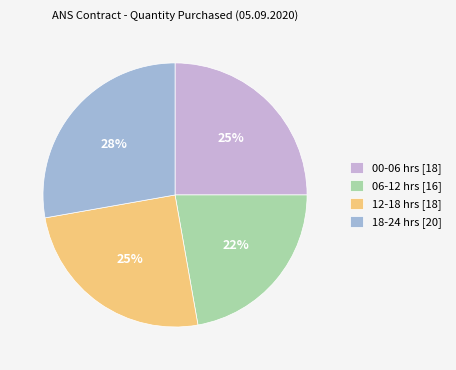

To the nearest percent, what percentage of the pie is 00-06 hrs [18]?

25%